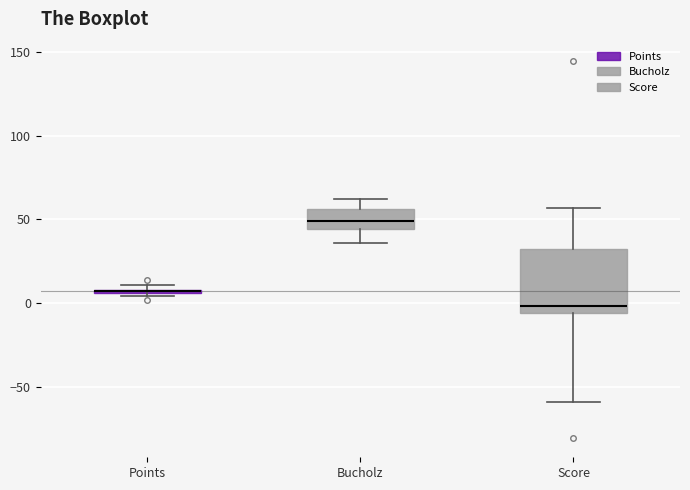

Which box's median line is the highest?

Bucholz